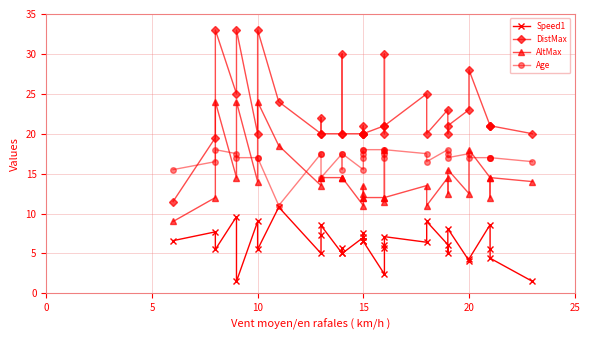

Does the chart have visible grid lines?

Yes